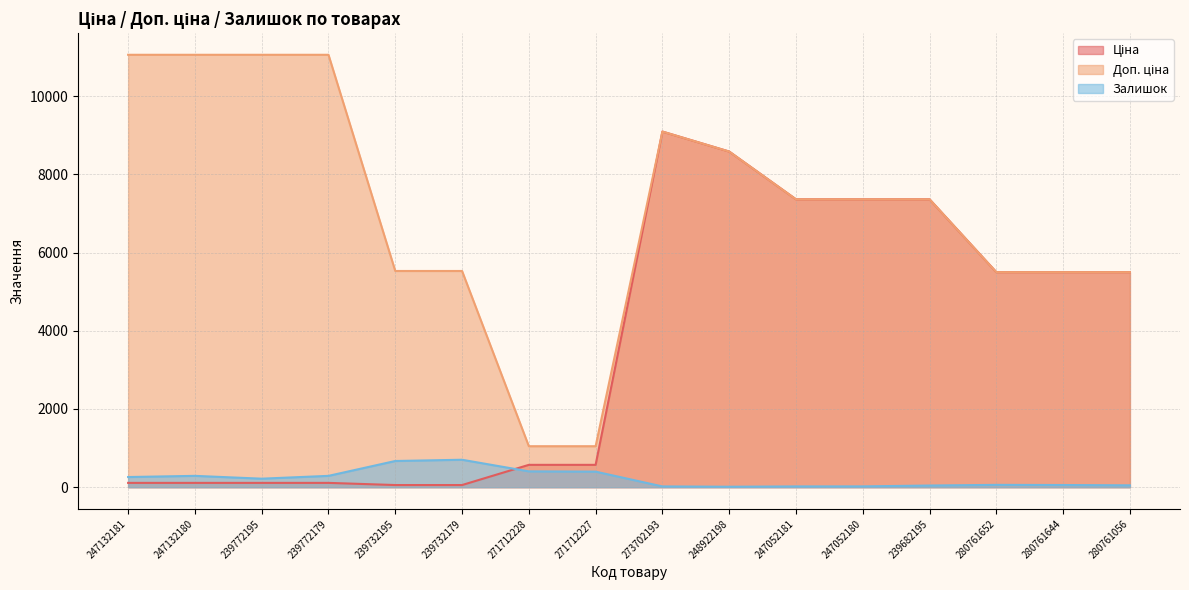

Does the chart have visible grid lines?

Yes